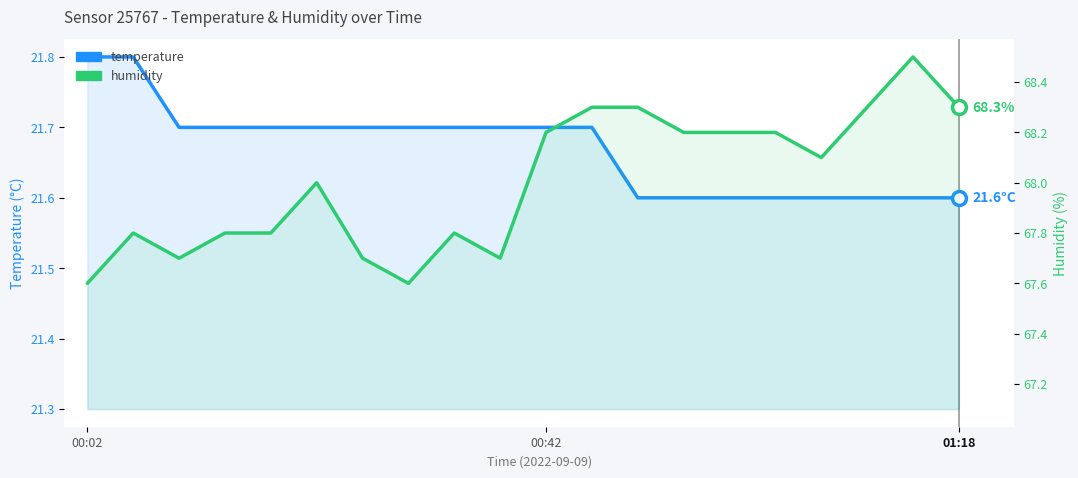

True or false: temperature and humidity intersect in this chart.

False